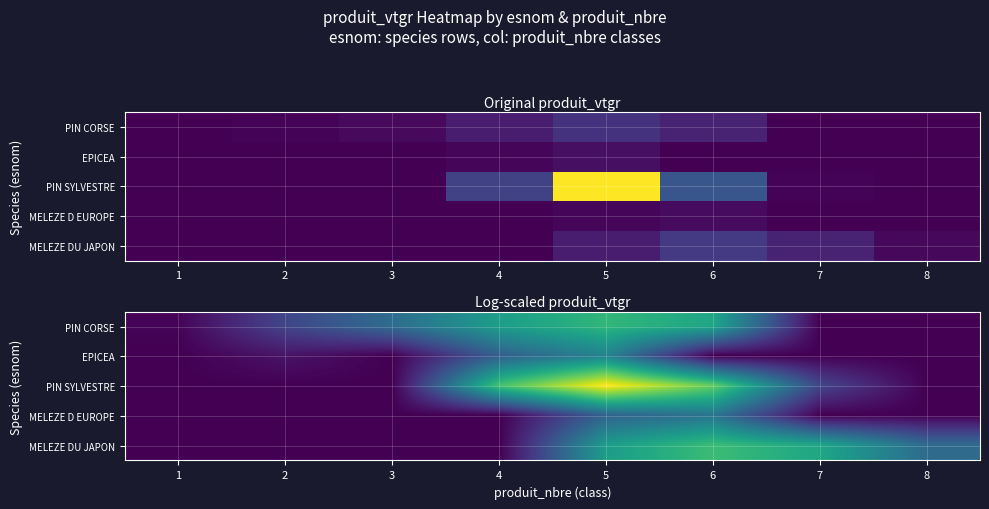

At which label does MELEZE DU JAPON first exceed 1?

5